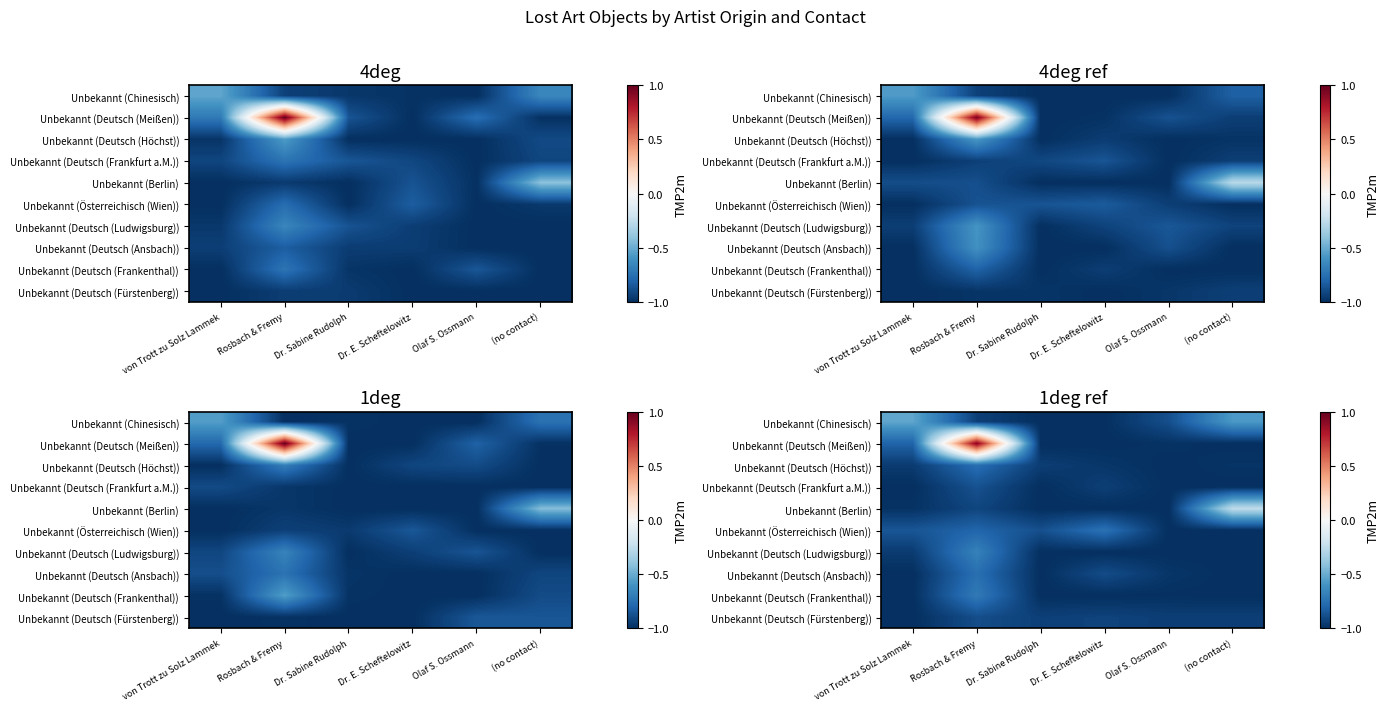

Which category has the lowest value across all series?

Dr. Sabine Rudolph